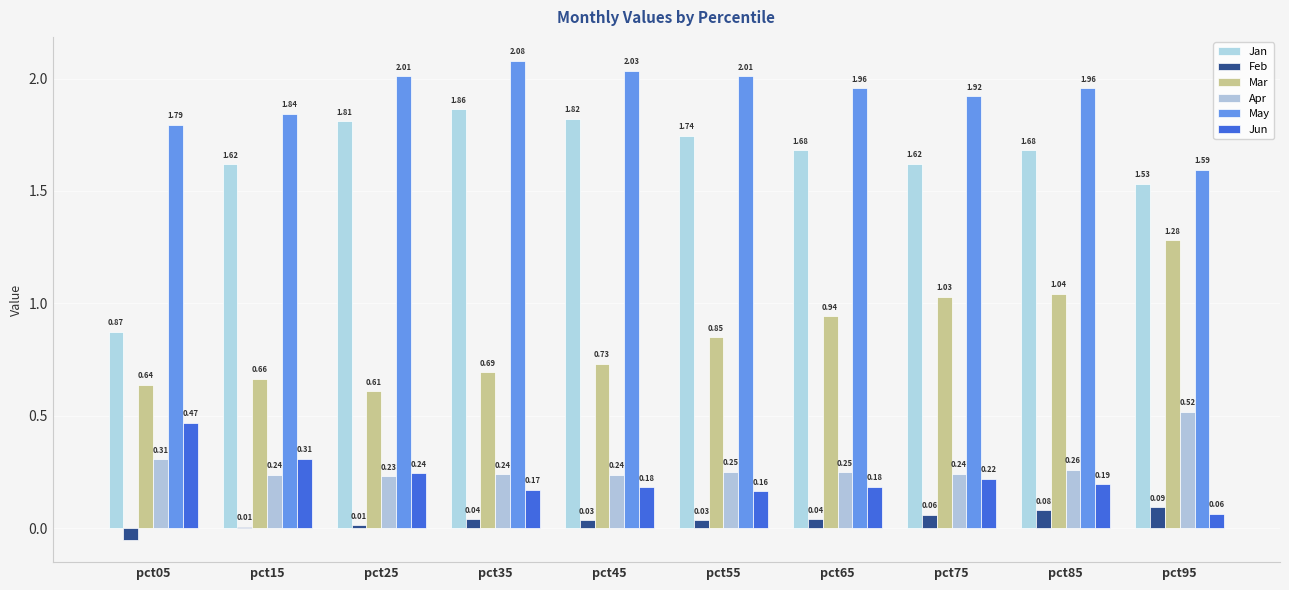

Does the chart contain stacked bars?

No